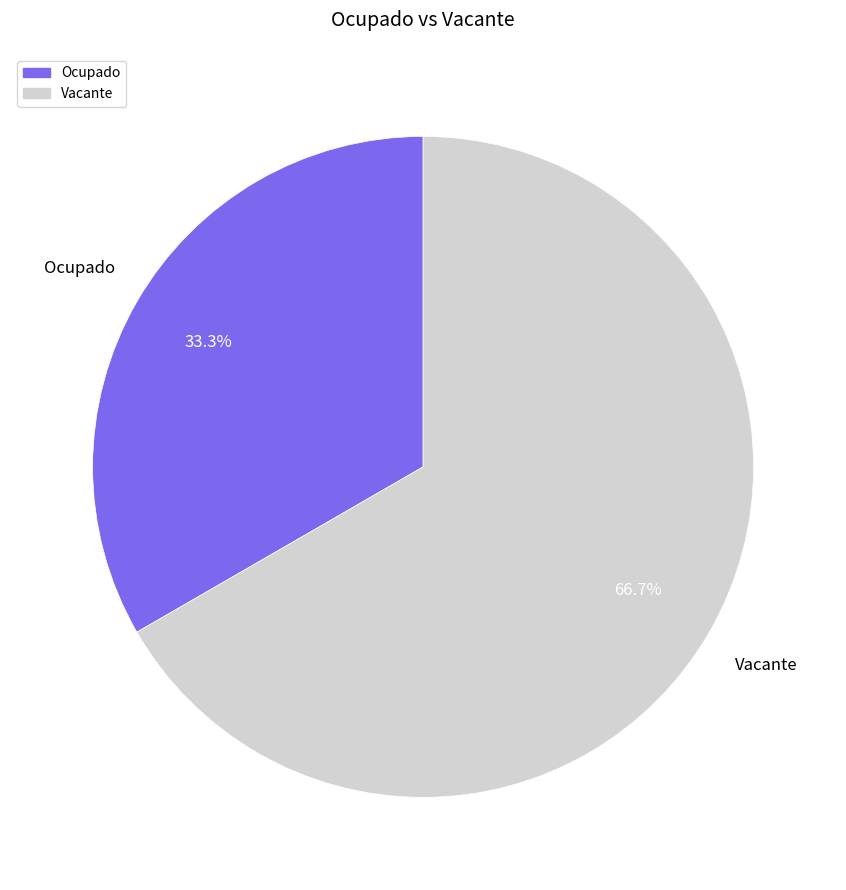

Combined, what portion of the pie is Ocupado and Vacante?

100.0%